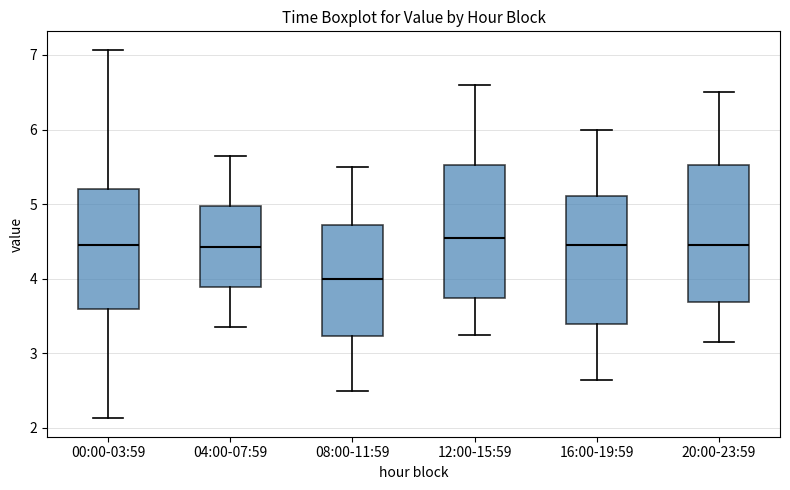

Which box has the lowest median line?

08:00-11:59